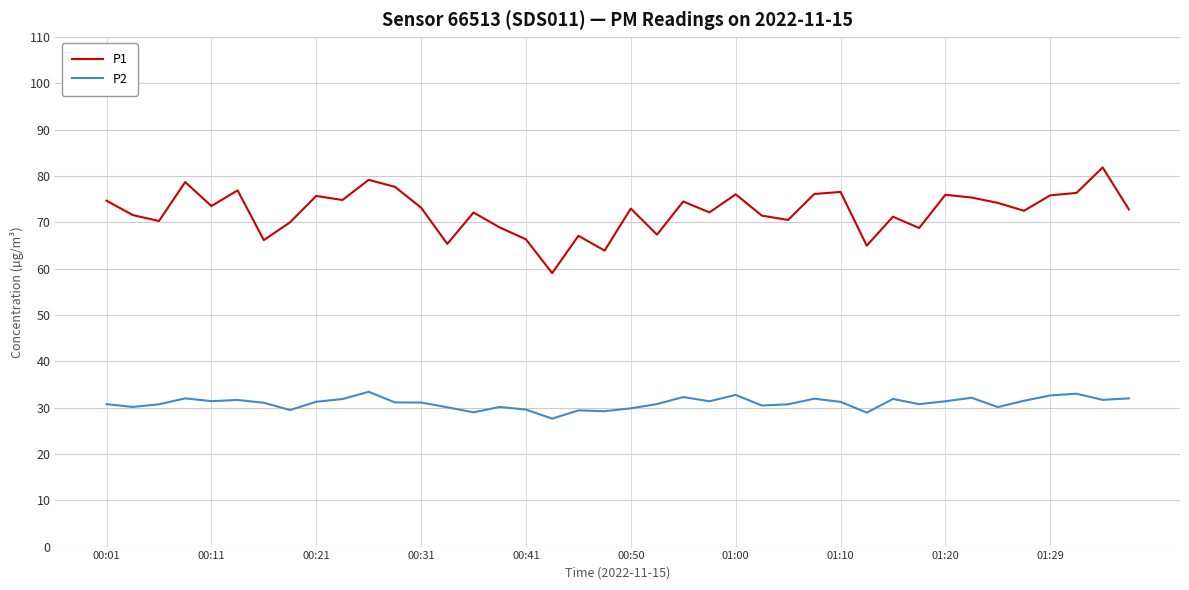

In P1, how many points are lower than both neighbors (excluding endpoints)?

13